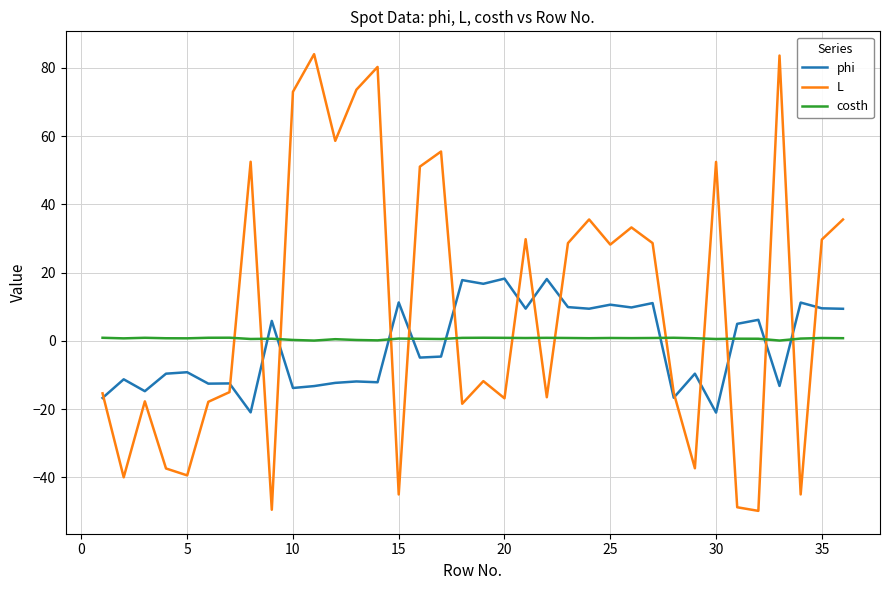

What are all the series names shown in the legend?

phi, L, costh